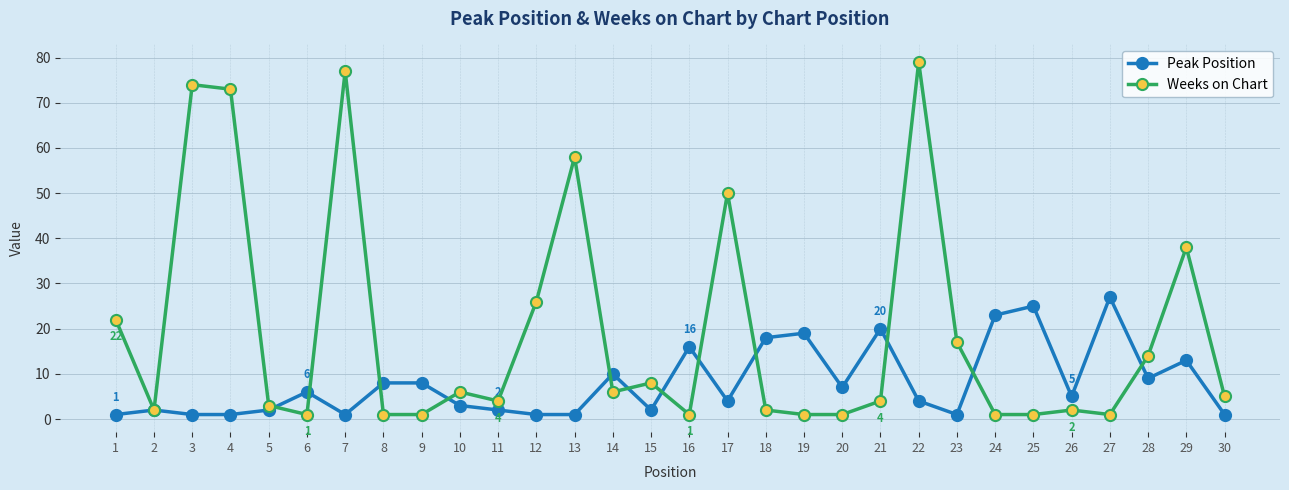

Is this an area chart (filled region under the line)?

No